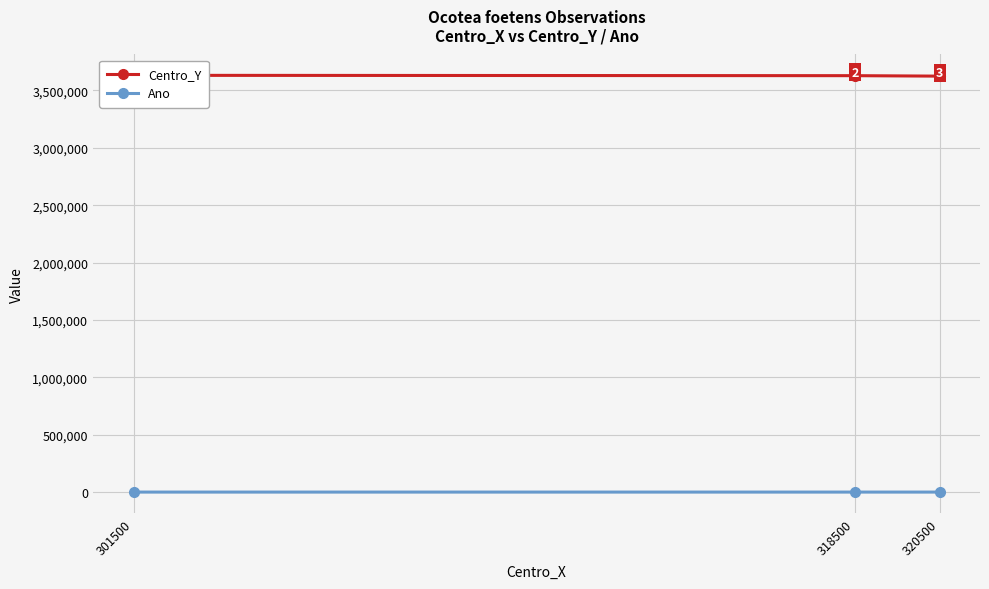

Rank the series by their average value, from lowest to highest.

Ano, Centro_Y